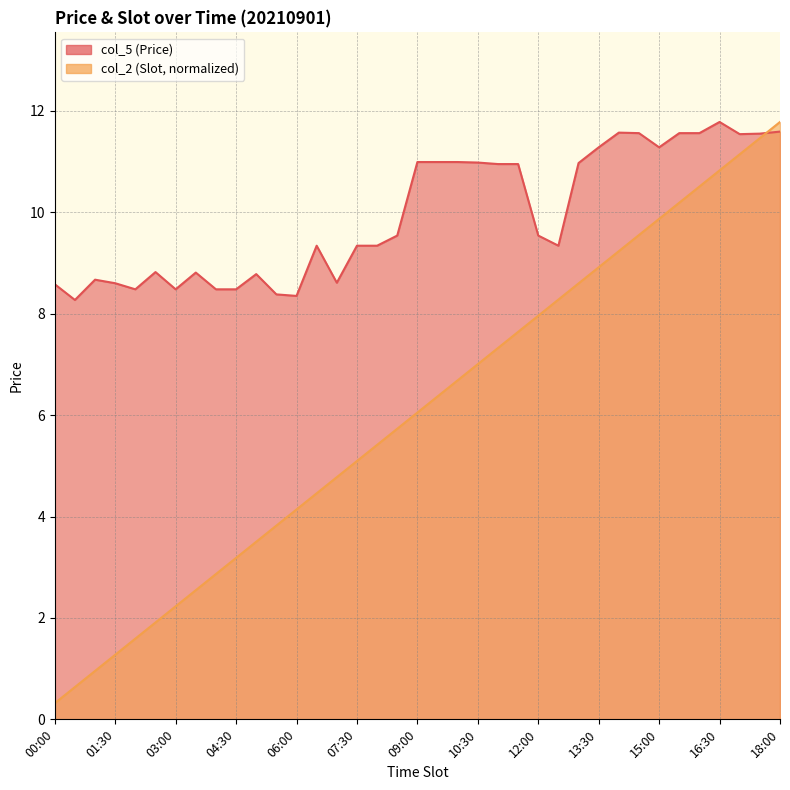

What is the label of the 35th point from the right?

01:00